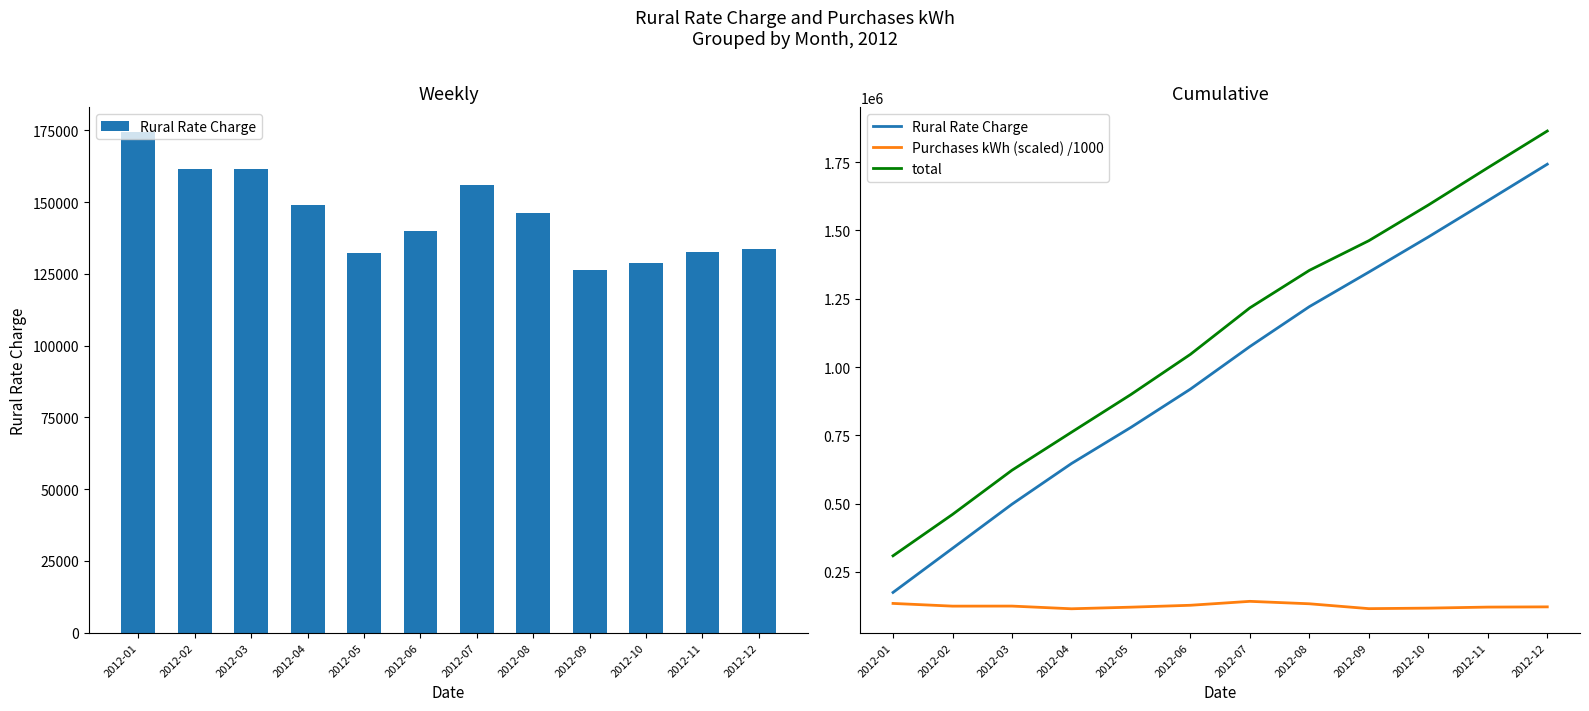

Read the Rural Rate Charge value at 2012-05.

778917.2